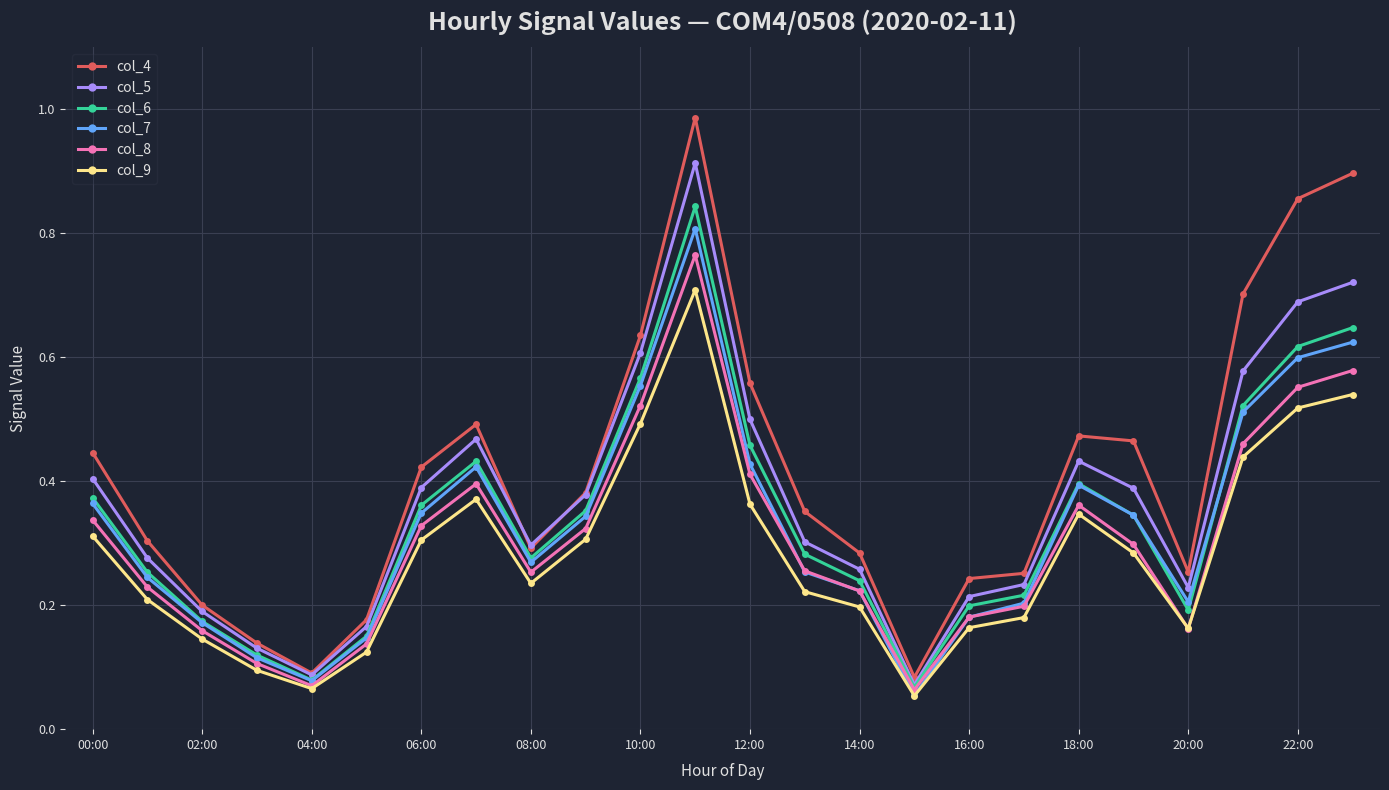

Which series has the largest total across all categories?

col_4